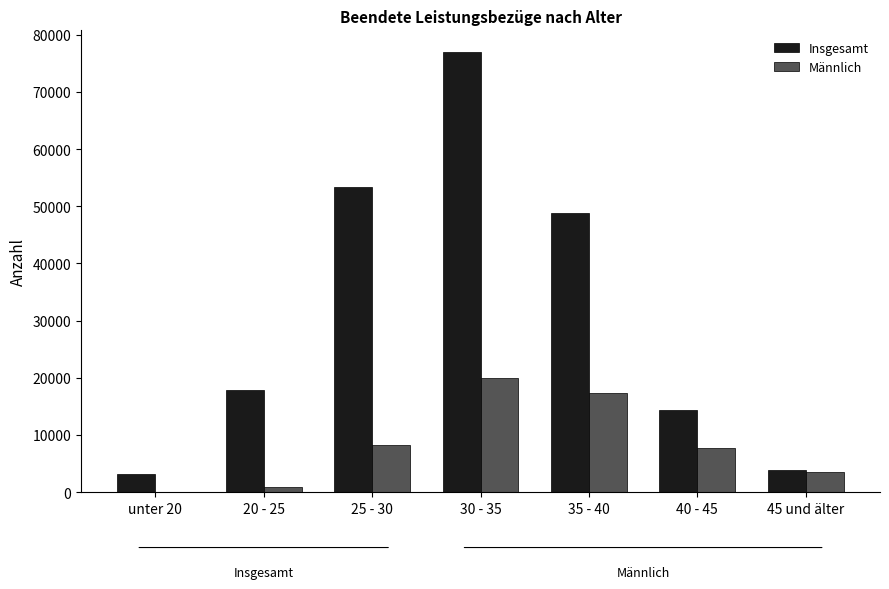

The Insgesamt series shows 53316 at 25 - 30. True or false?

True